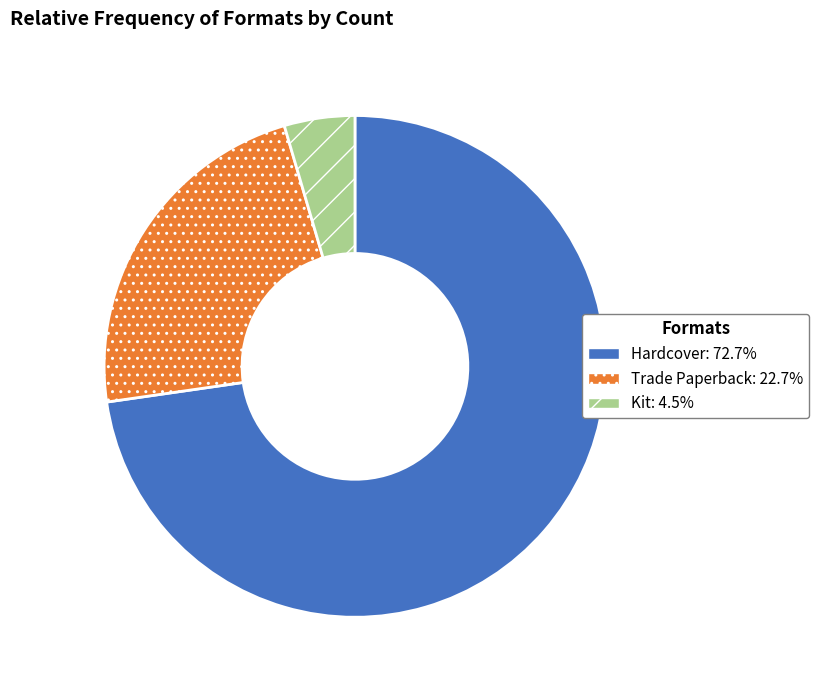

Does any single category account for the majority?

Yes